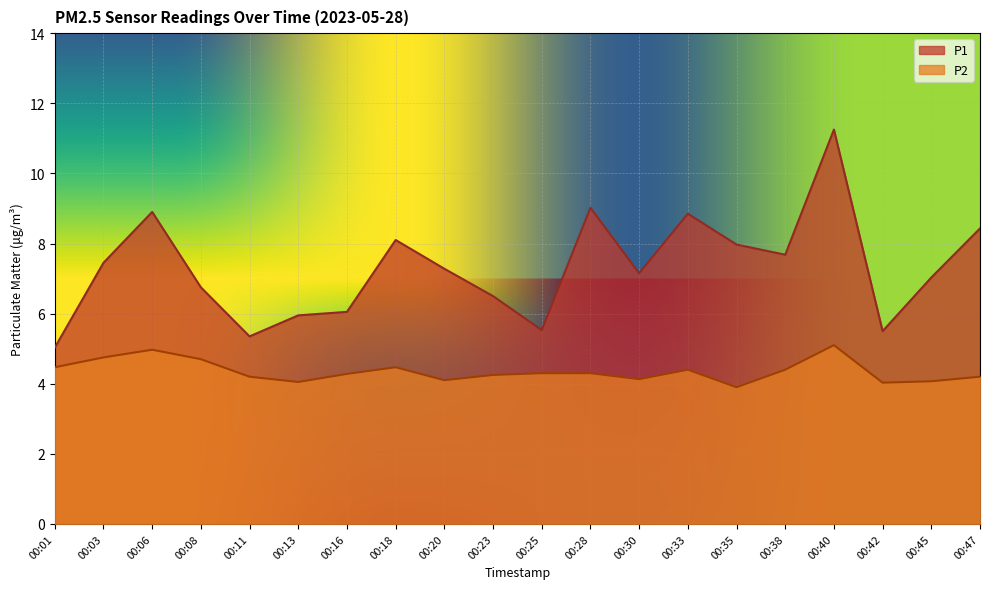

What is the difference between the maximum and minimum values in the P2 series?

1.2